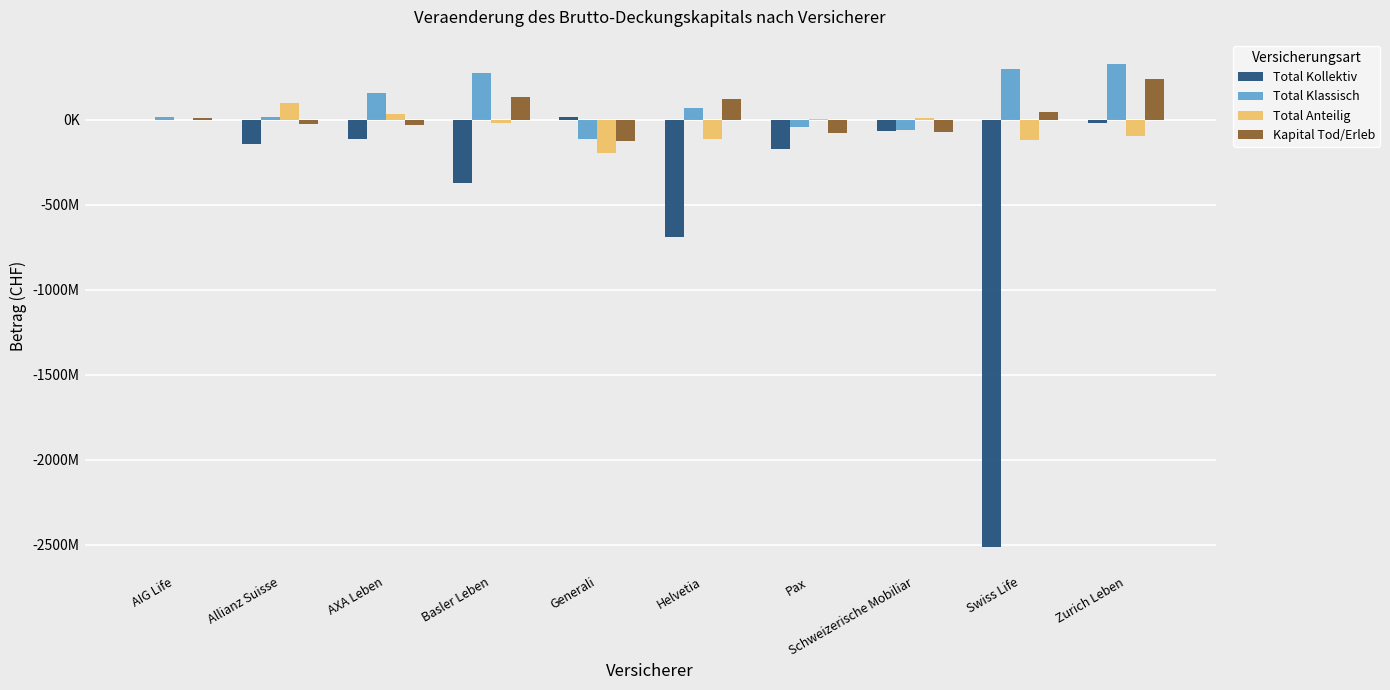

At which label does Kapital Tod/Erleb reach its peak?

Zurich Leben